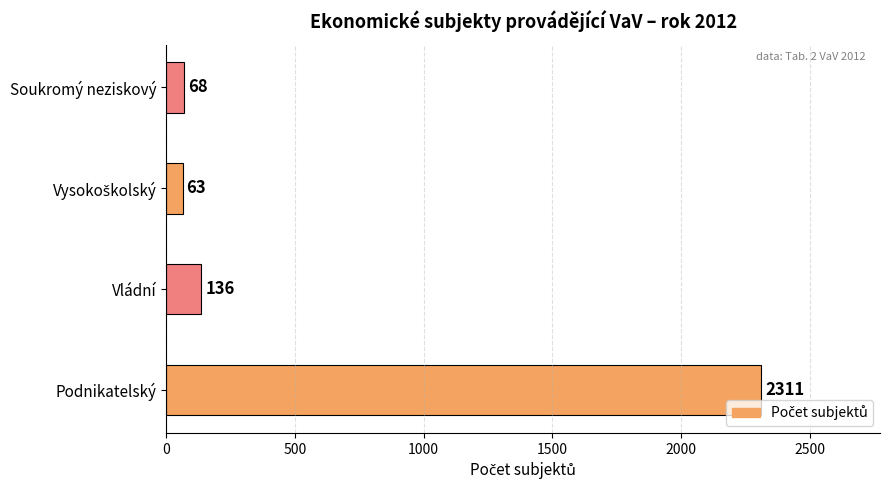

Does the chart contain stacked bars?

No